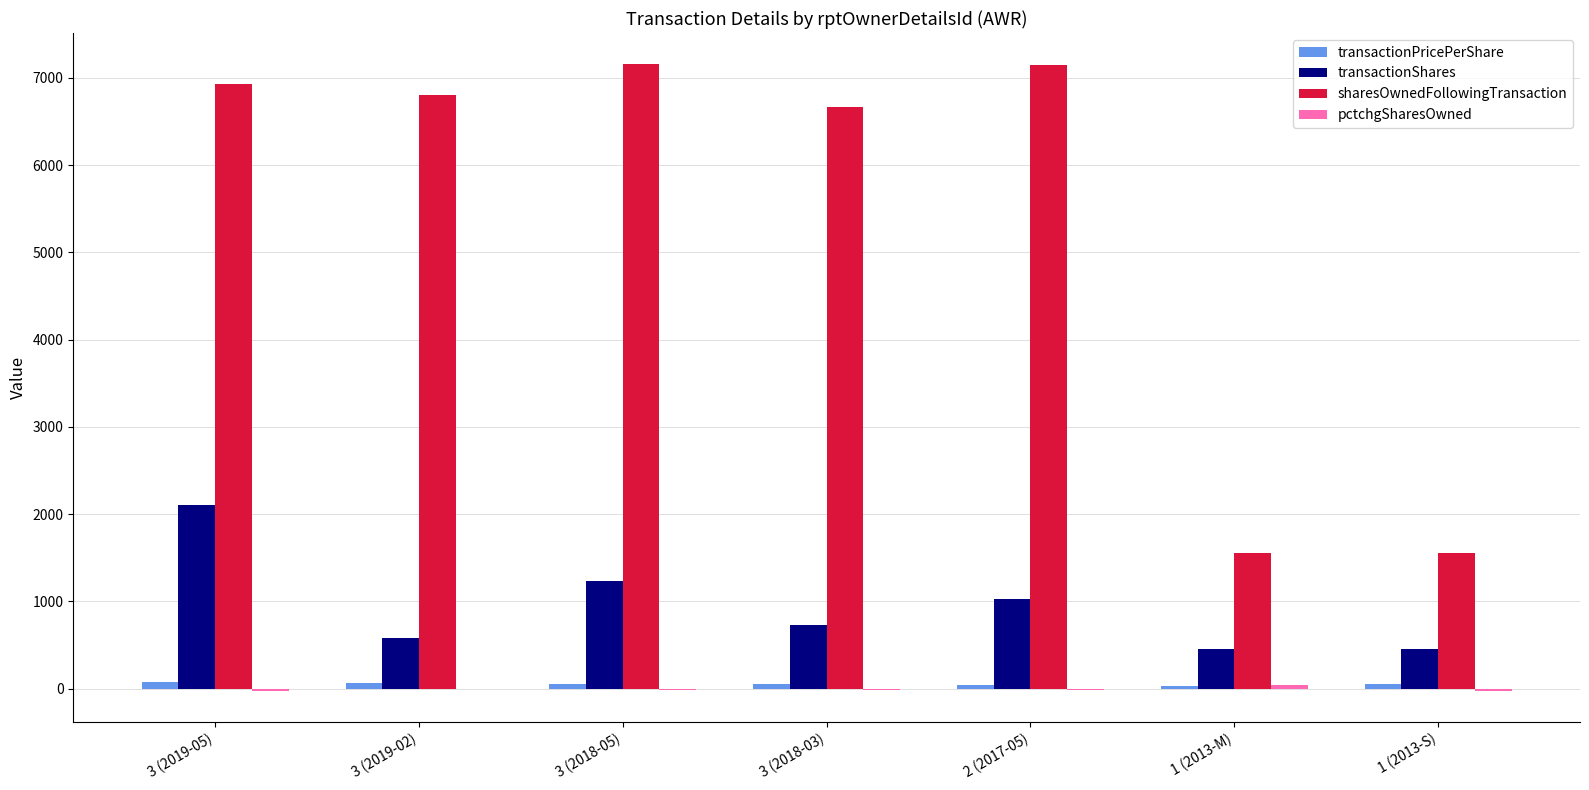

Which series changed the most between 3 (2018-03) and 1 (2013-M)?

sharesOwnedFollowingTransaction